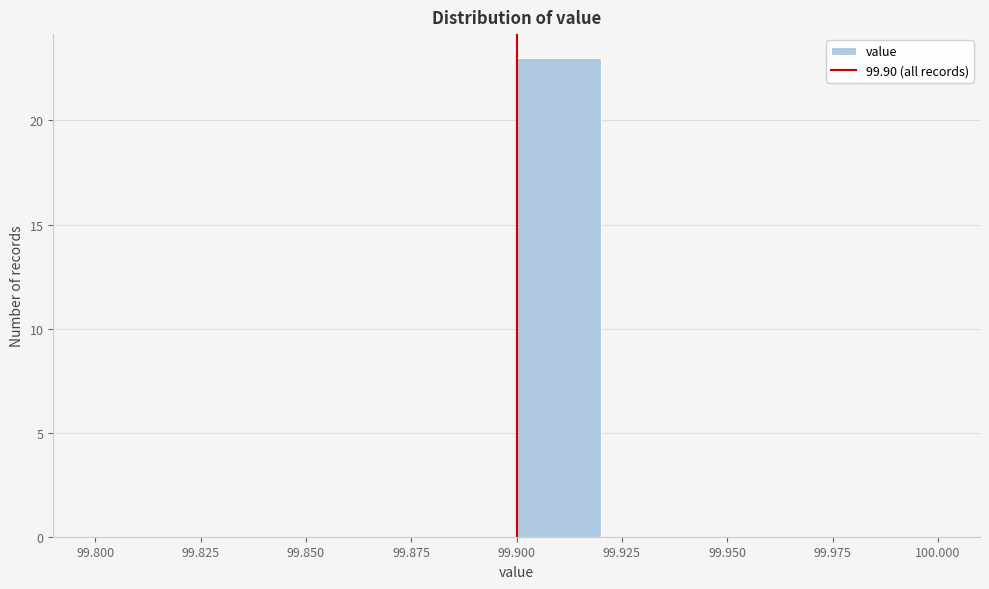

Reading left to right, transcribe this chart: for each bar, give the range it covers on the x-axis and its height. The values are not printed on the chart, so give them approximately, as read against the axis.

99.80 to 99.82: 0
99.82 to 99.84: 0
99.84 to 99.86: 0
99.86 to 99.88: 0
99.88 to 99.90: 0
99.90 to 99.92: 23
99.92 to 99.94: 0
99.94 to 99.96: 0
99.96 to 99.98: 0
99.98 to 100.00: 0